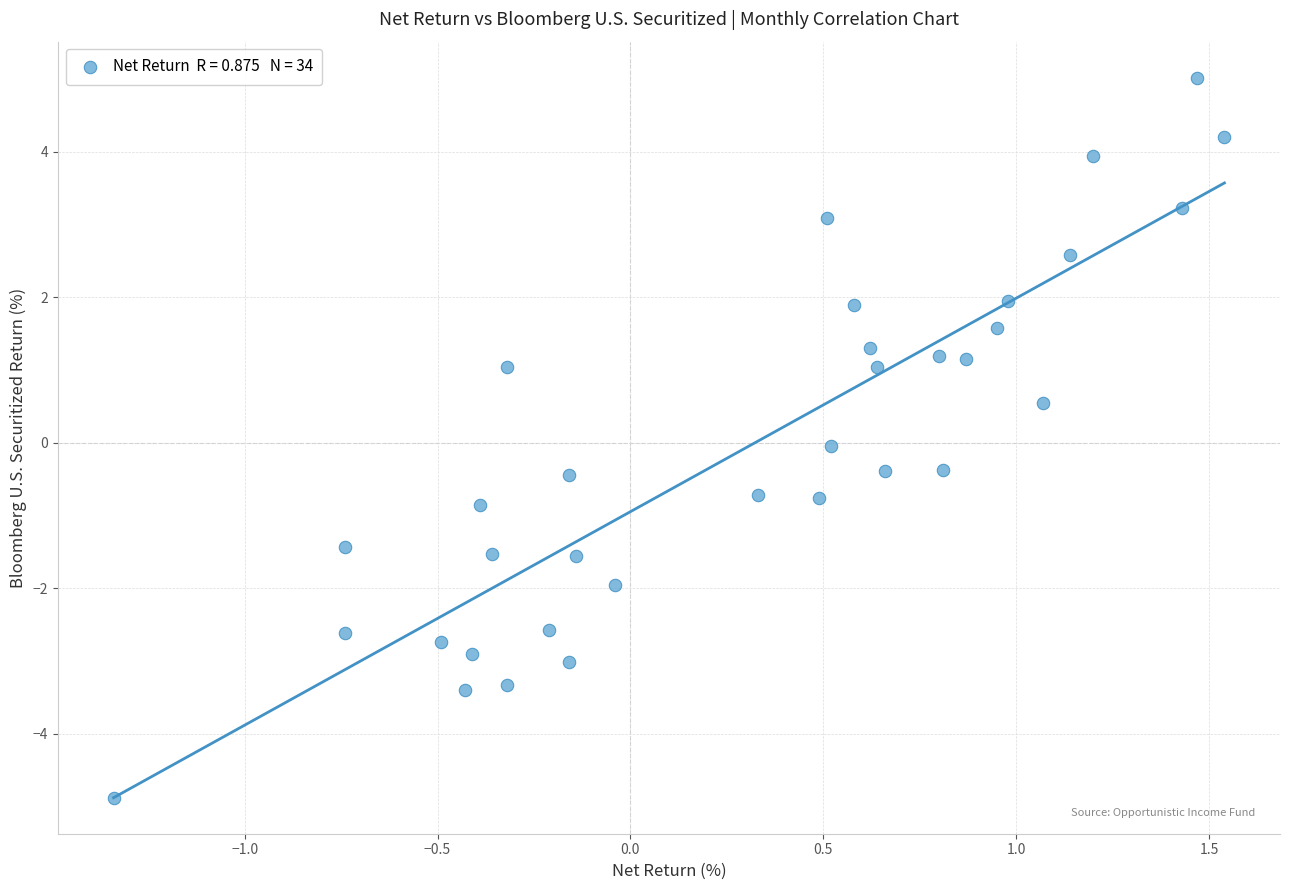

What is the range of Y values (max minus min)?

9.9